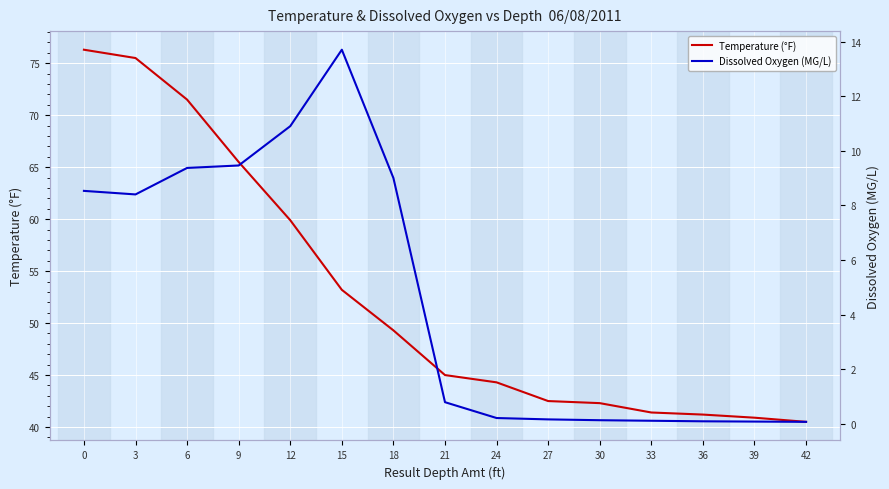

Is this an area chart (filled region under the line)?

No